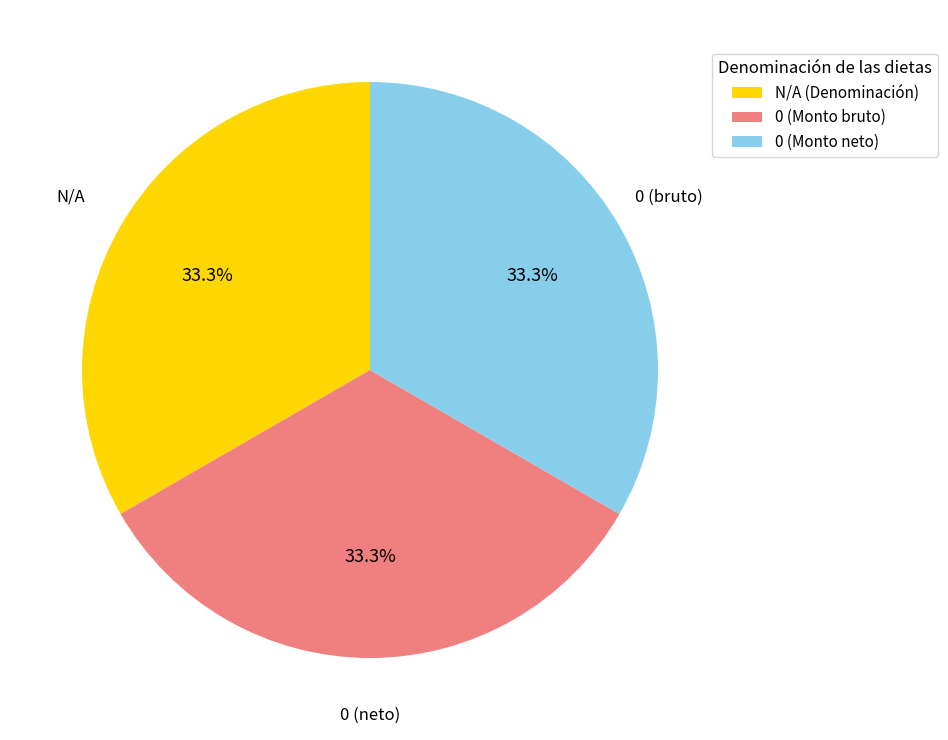

Does 0 (Monto bruto) represent more than half of the total?

No